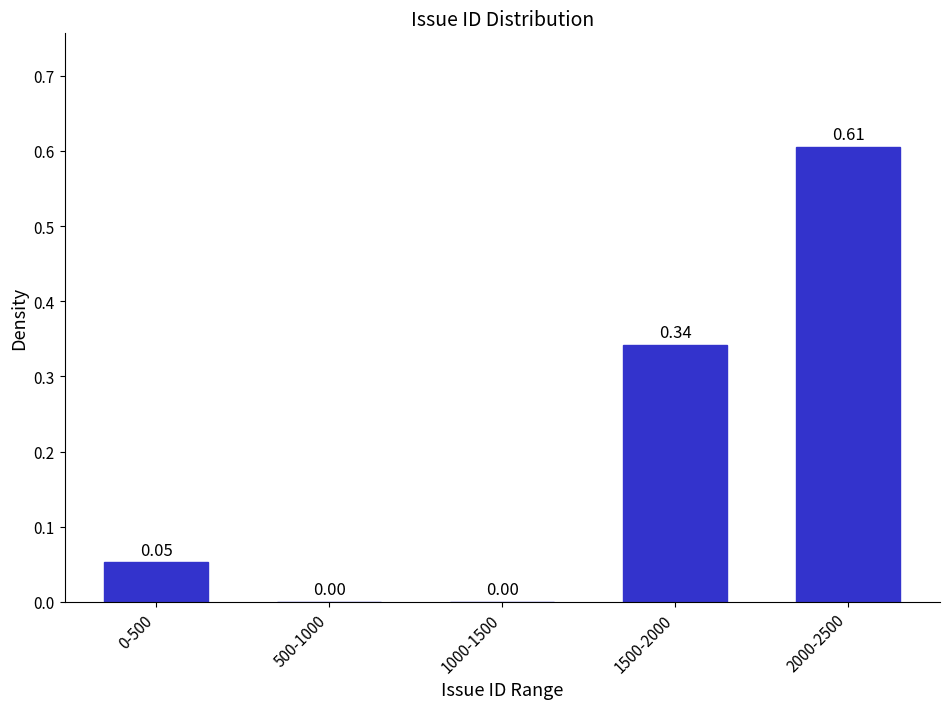

What is the change in value from 1500-2000 to 2000-2500?

+0.3